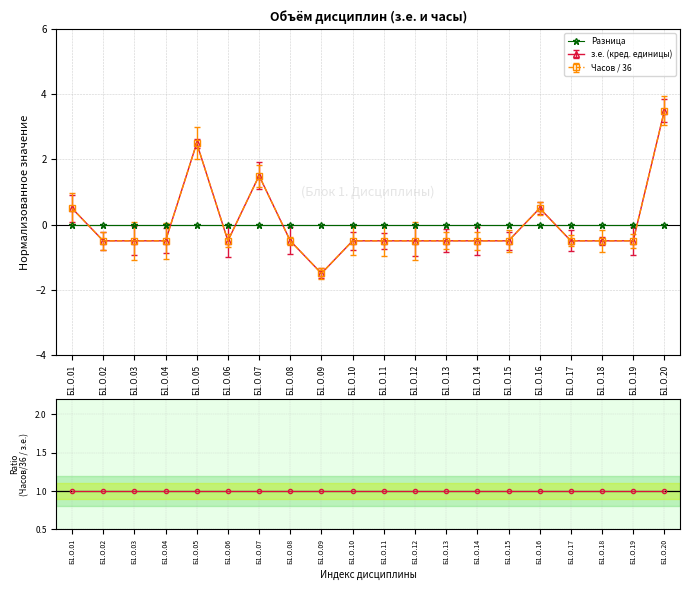

How many lines are shown in the chart?

2